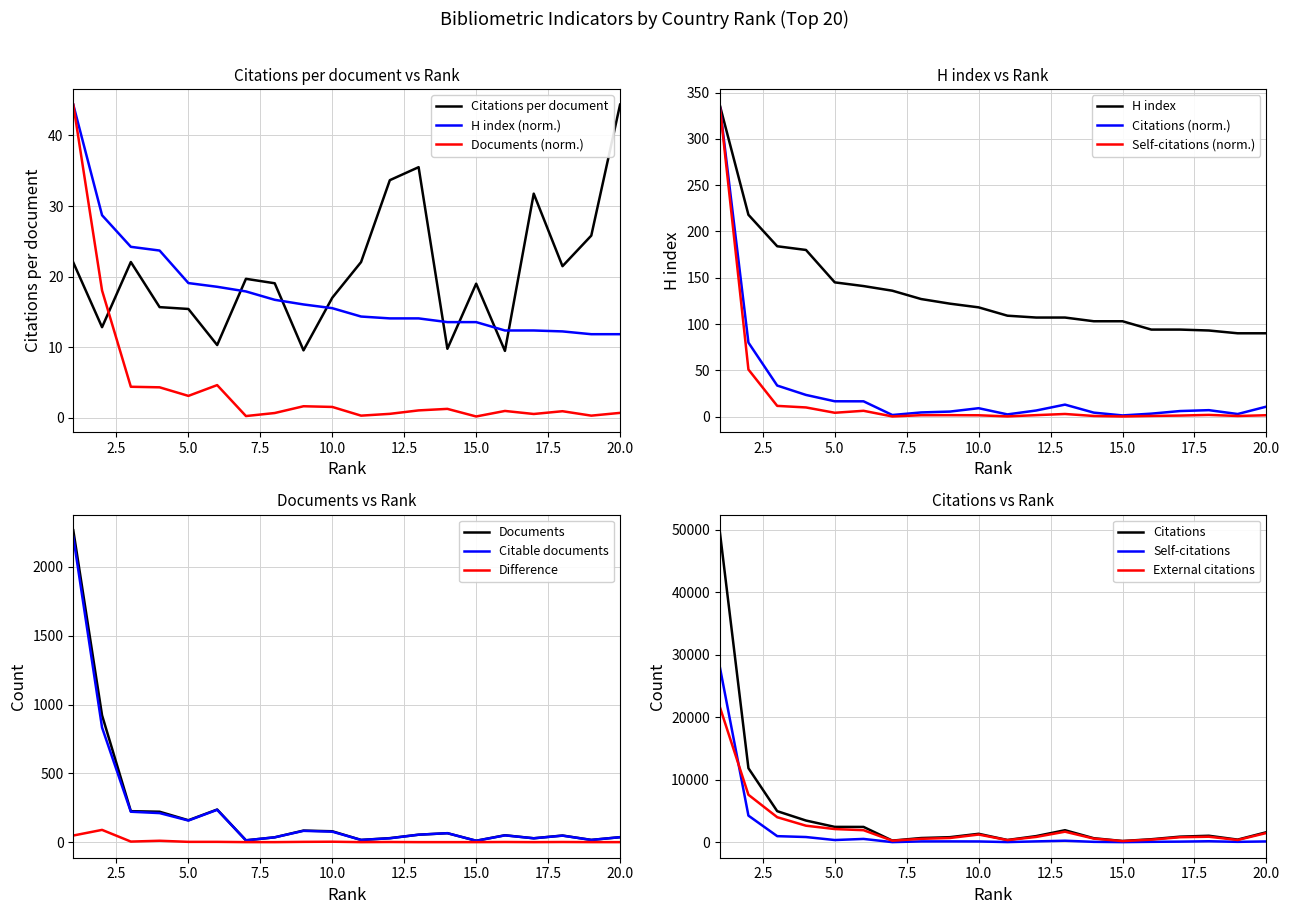

Does the chart display data point markers on the line(s)?

No